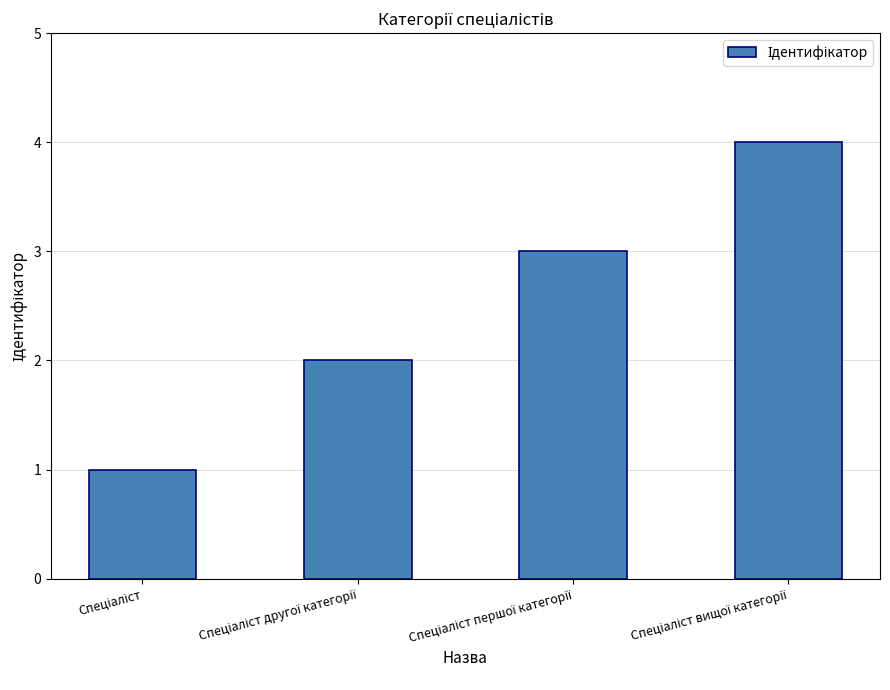

What is the maximum value shown in the chart?

4